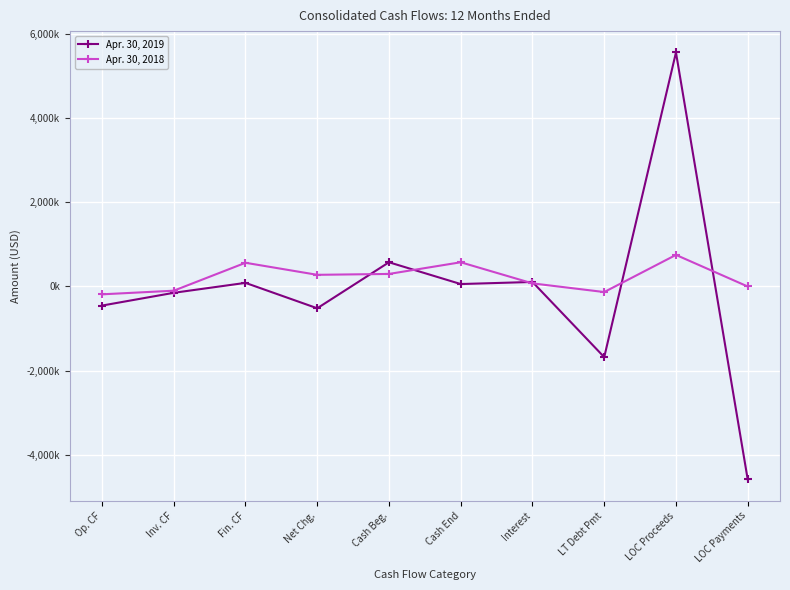

Reading right to left, extract all data points from this chart.

Apr. 30, 2019: LOC Payments=-4581000	LOC Proceeds=5556000	LT Debt Pmt=-1677000	Interest=108000	Cash End=58000	Cash Beg.=575000	Net Chg.=-517000	Fin. CF=86000	Inv. CF=-150000	Op. CF=-453000
Apr. 30, 2018: LOC Payments=0	LOC Proceeds=750000	LT Debt Pmt=-132000	Interest=74000	Cash End=575000	Cash Beg.=298000	Net Chg.=277000	Fin. CF=563000	Inv. CF=-100000	Op. CF=-186000